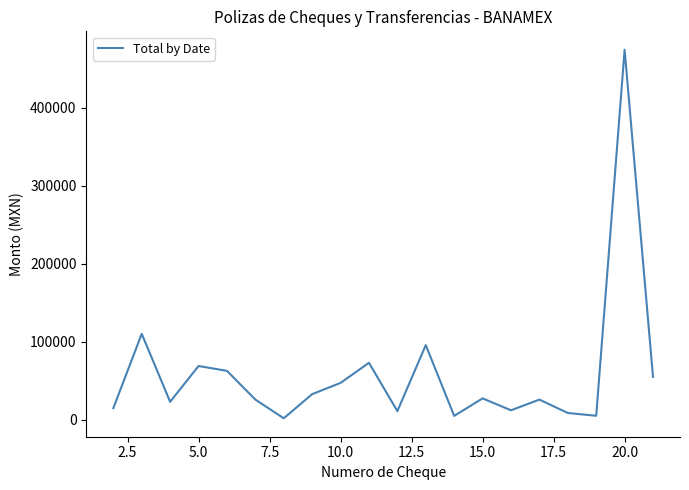

What is the greatest value displayed?

474607.4